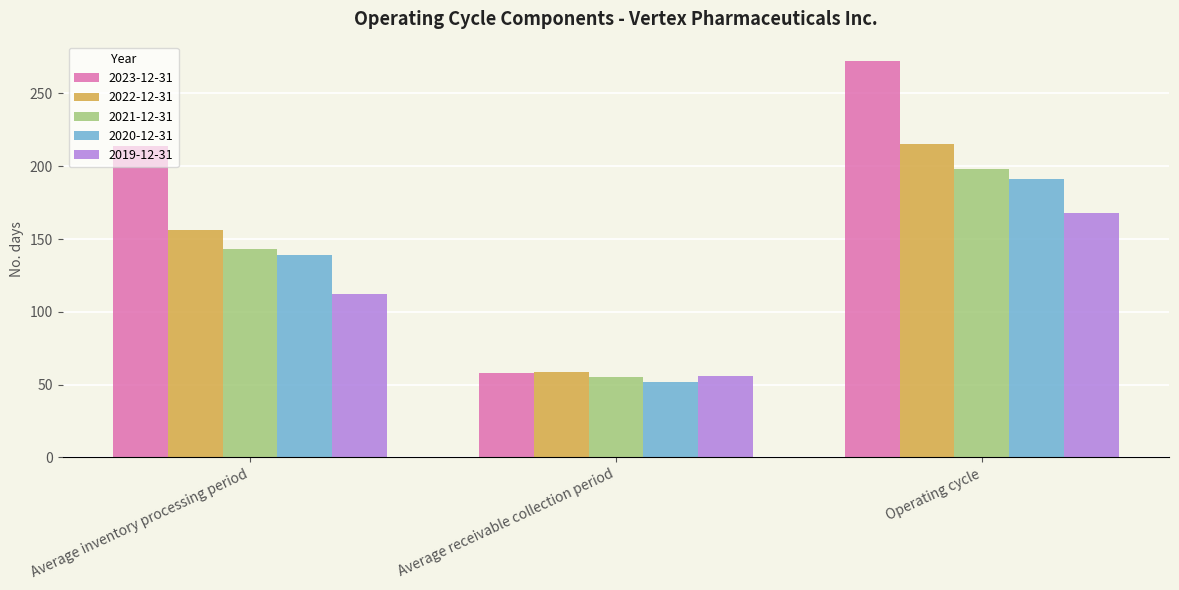

The value of 2020-12-31 at Operating cycle is 191. True or false?

True